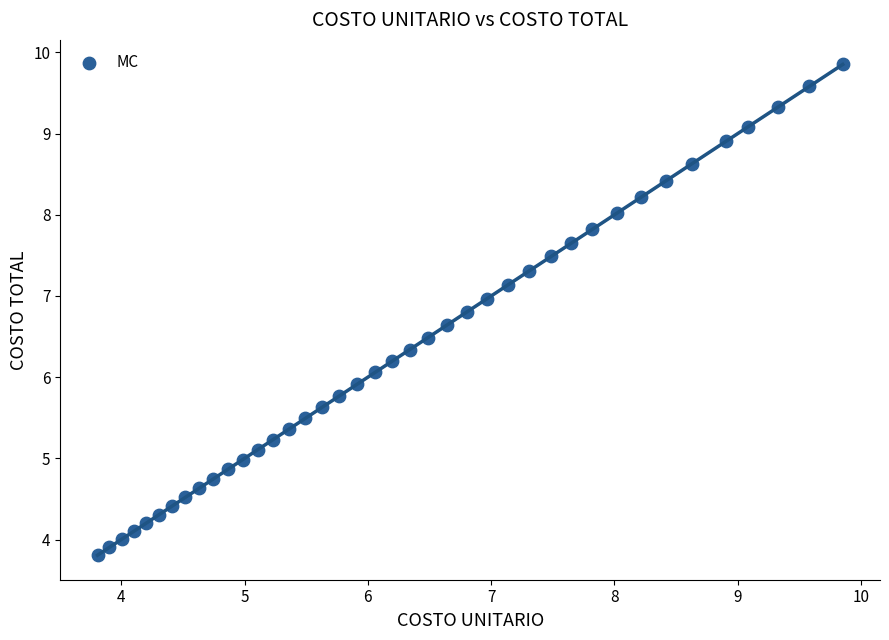

What is the range of X values (max minus min)?

6.0